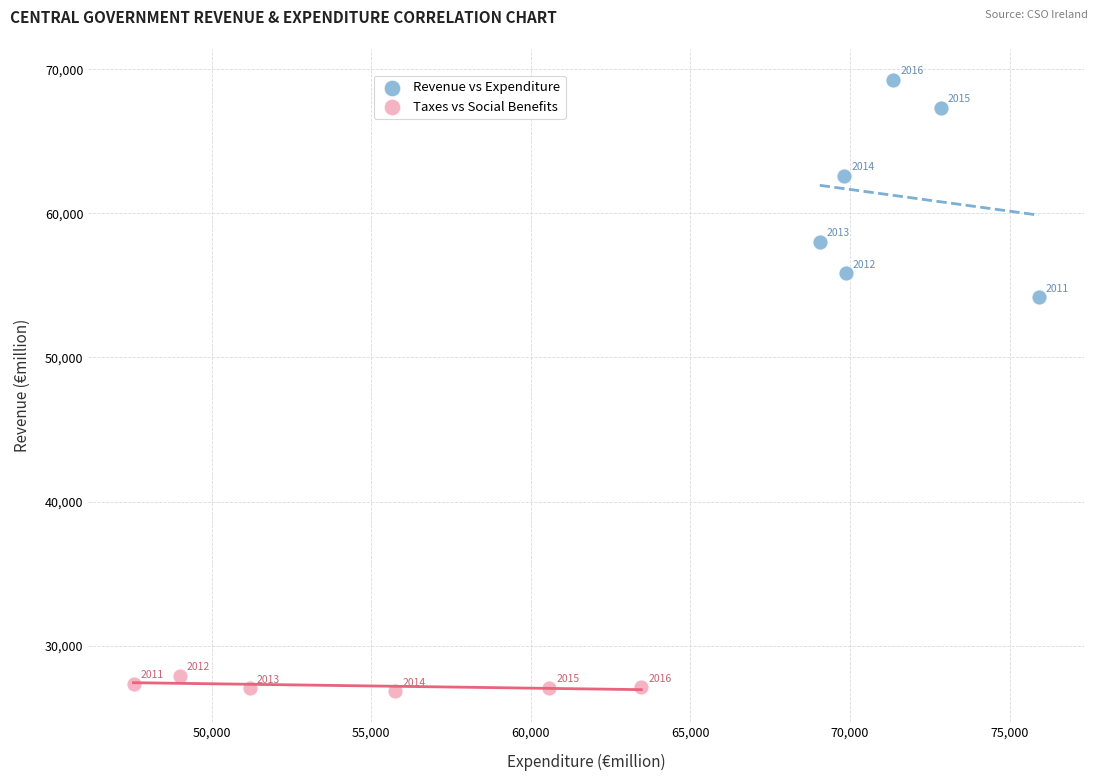

What are all the series names shown in the legend?

Revenue vs Expenditure, Taxes vs Social Benefits